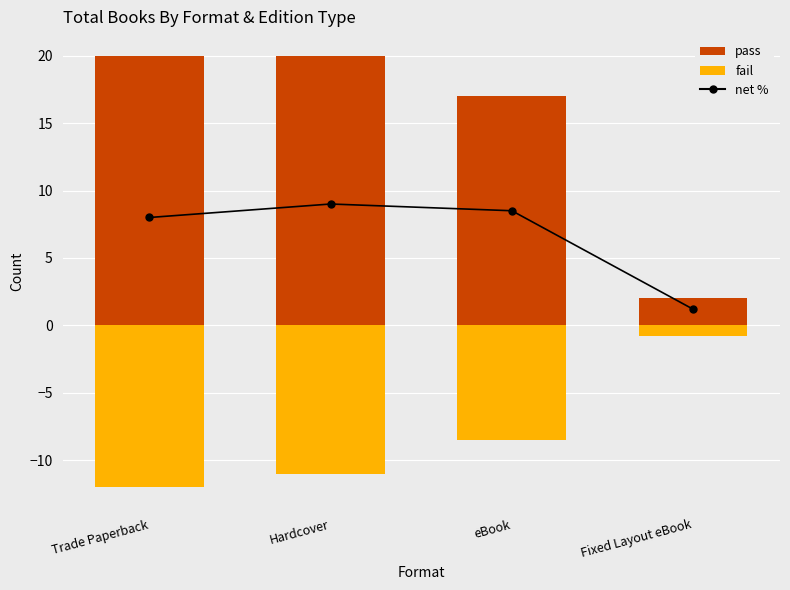

List the labels in order of net value, smallest first.

Fixed Layout eBook, Trade Paperback, eBook, Hardcover